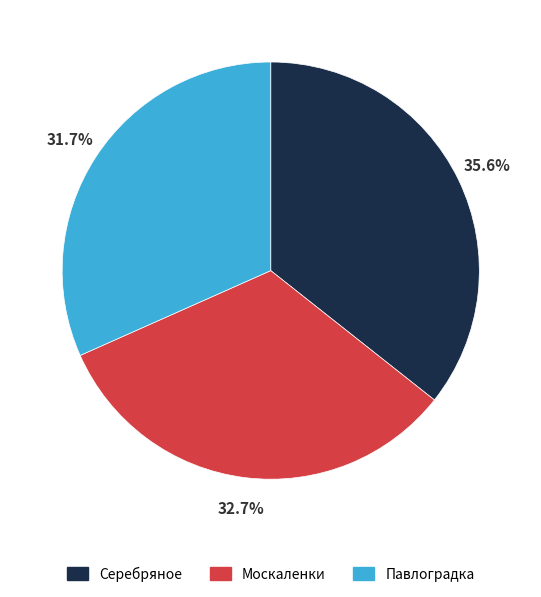

Combined, what portion of the pie is Павлоградка and Серебряное?

67.3%